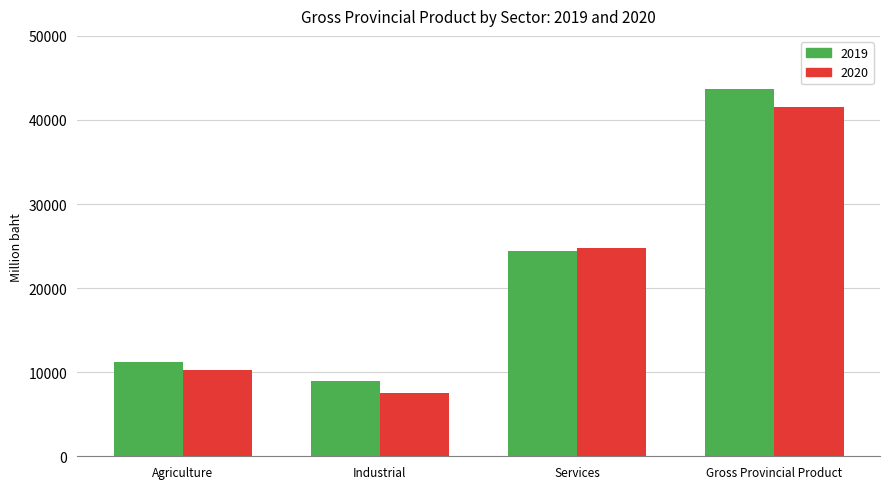

At which category does the chart reach its minimum across all series?

Industrial